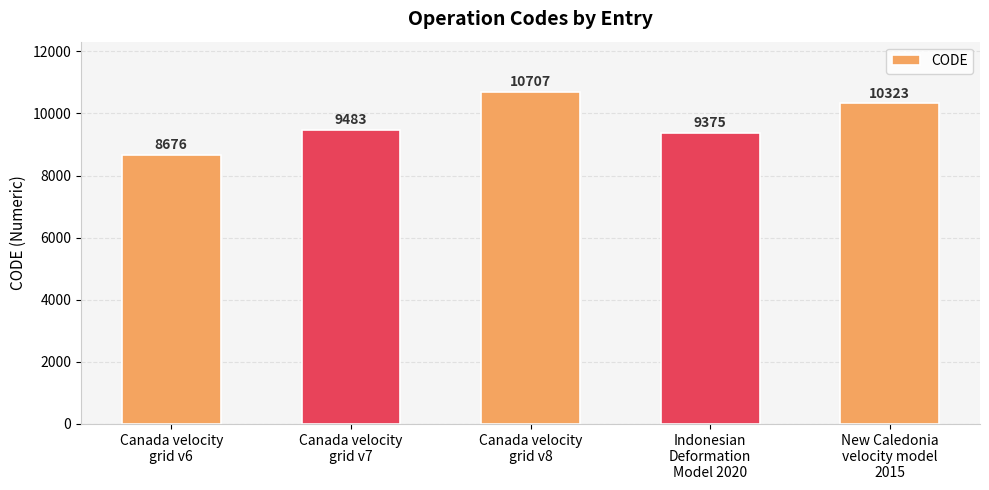

Reading left to right, what are all the values shown in this chart?

8676	9483	10707	9375	10323